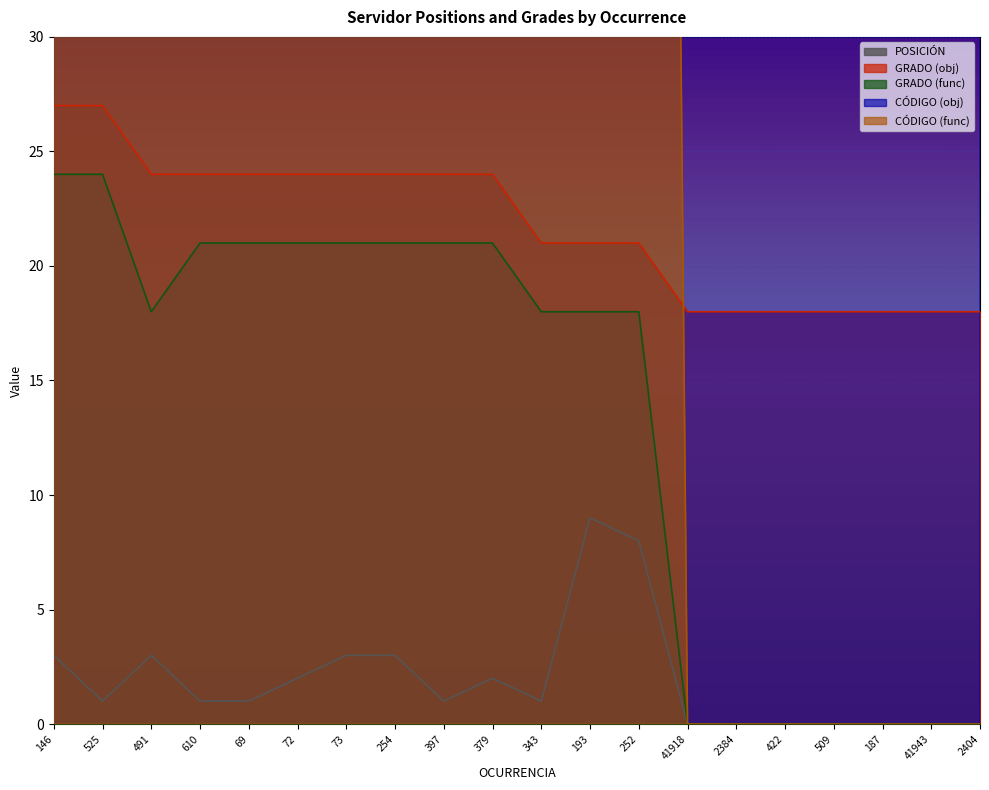

True or false: CÓDIGO (func) has a value of 139 at 2384.

False